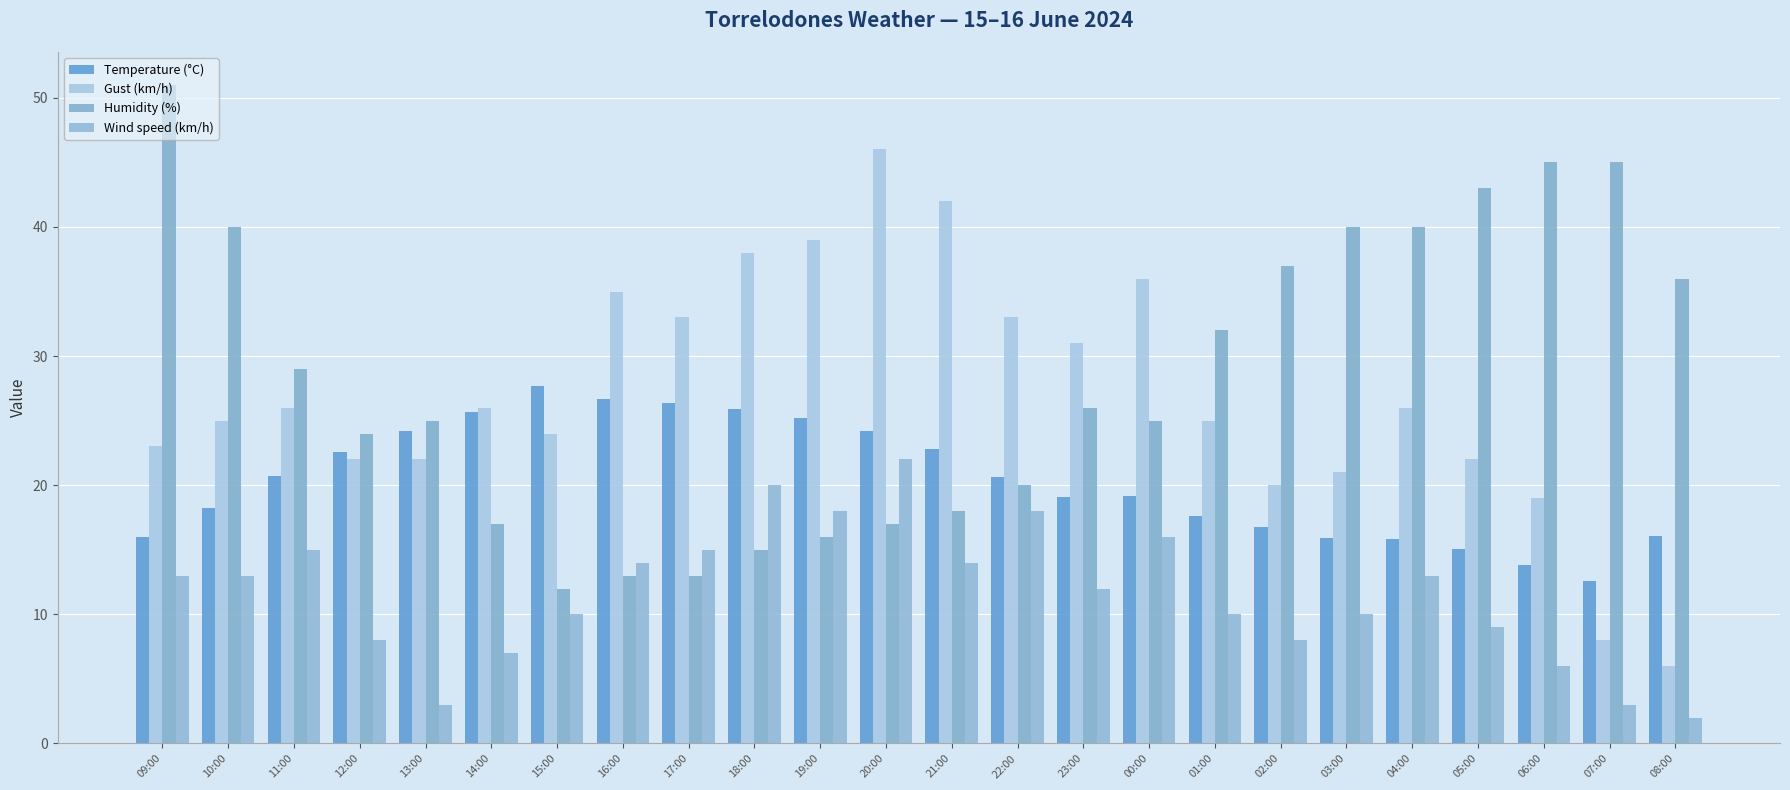

What is the maximum value shown in the chart?

51.0